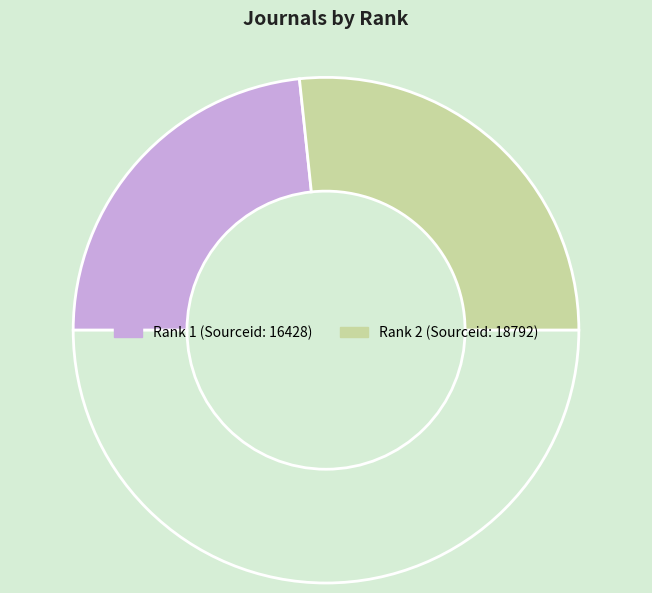

How many slices are in this pie chart?

3